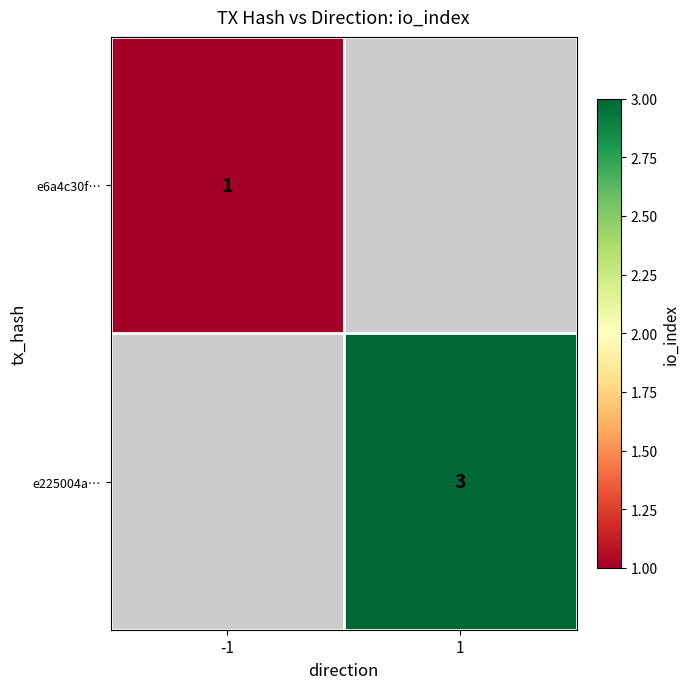

The value of e225004a… at 1 is 3. True or false?

True